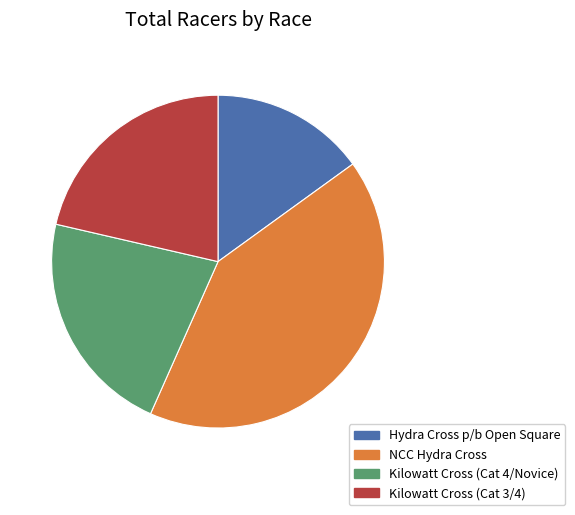

How many slices are in this pie chart?

4